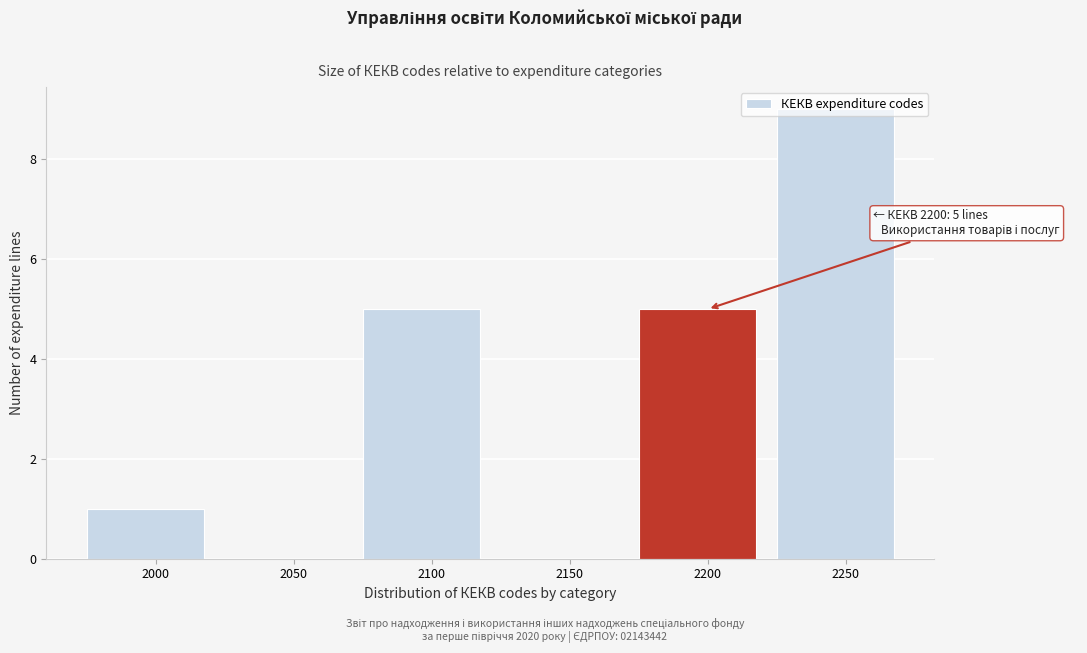

What is the change in value from 2100 to 2150?

-5